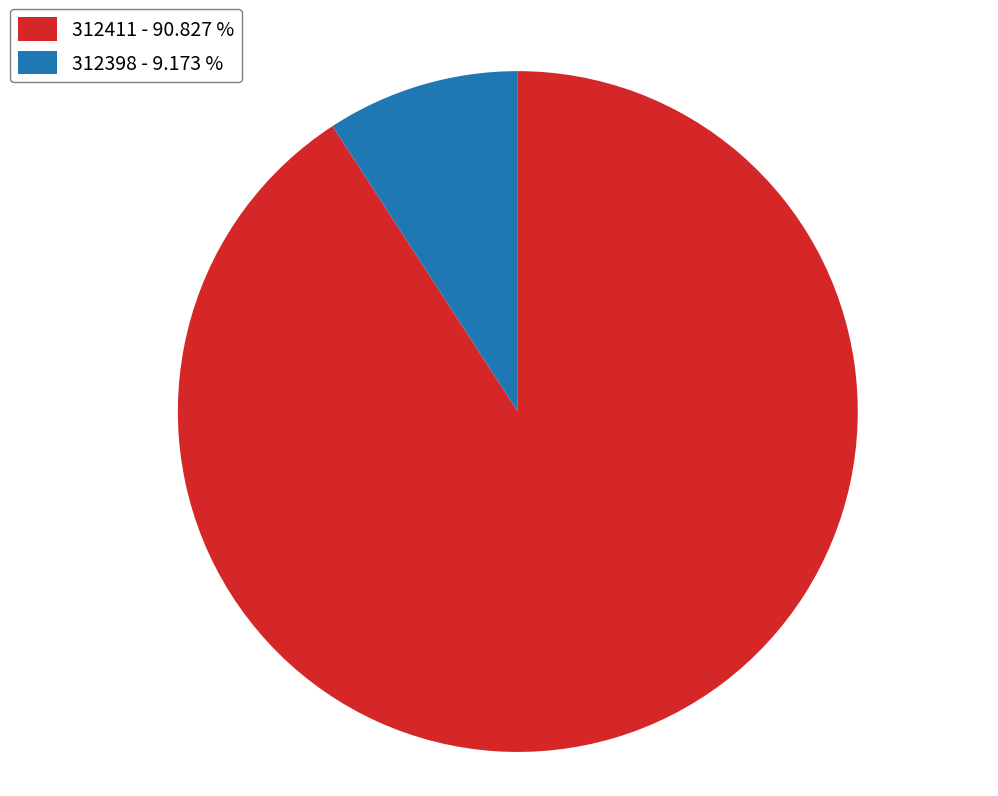

Is there a majority slice in this chart?

Yes